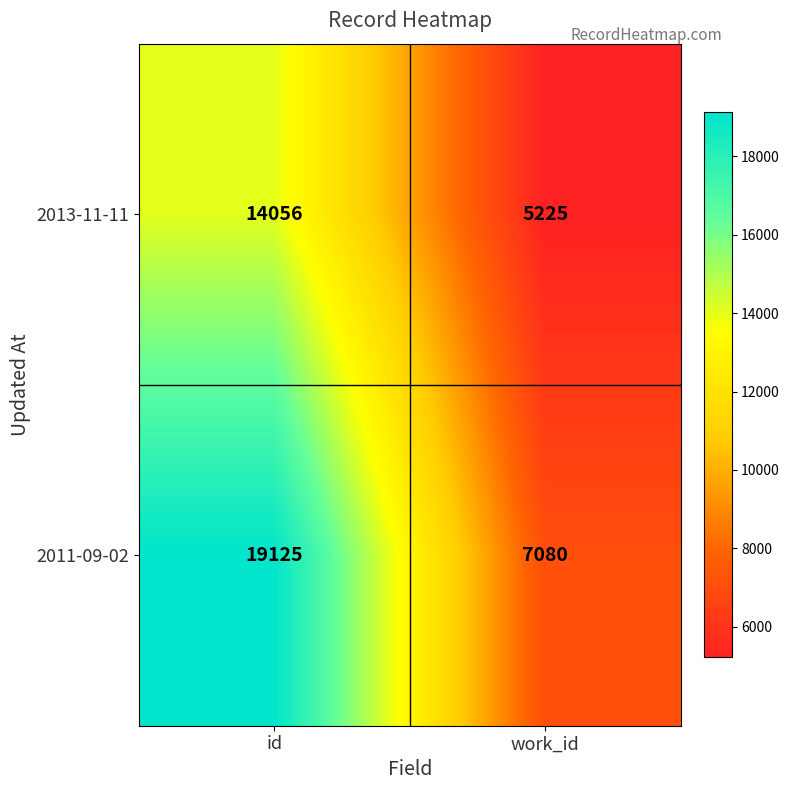

What is the sum of the 2013-11-11 values at id and work_id?

19281